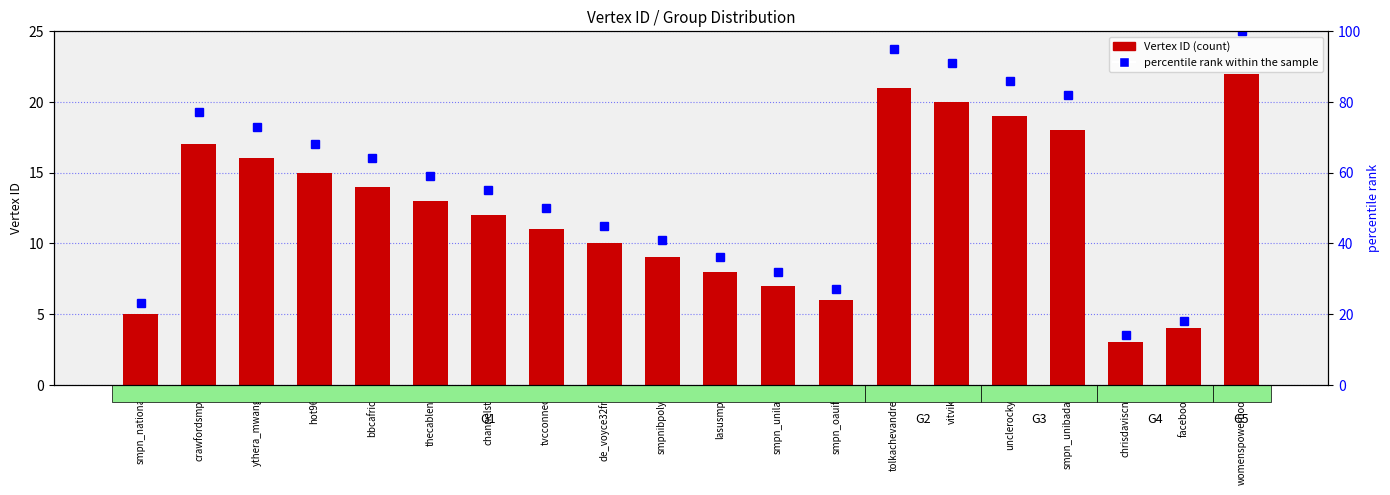

At tolkachevandrey, list the series in order from smallest to largest.

Vertex ID, percentile rank within the sample